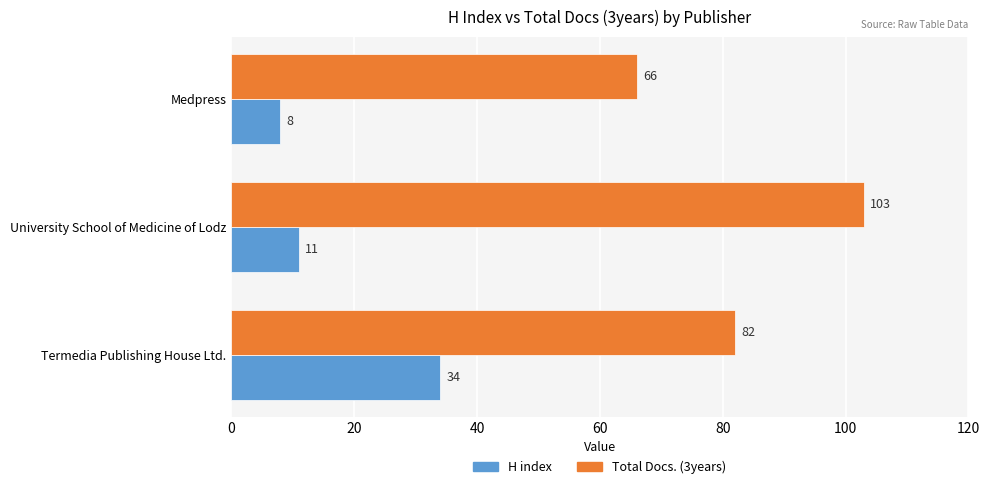

True or false: Total Docs. (3years) has a value of 112 at Termedia Publishing House Ltd..

False